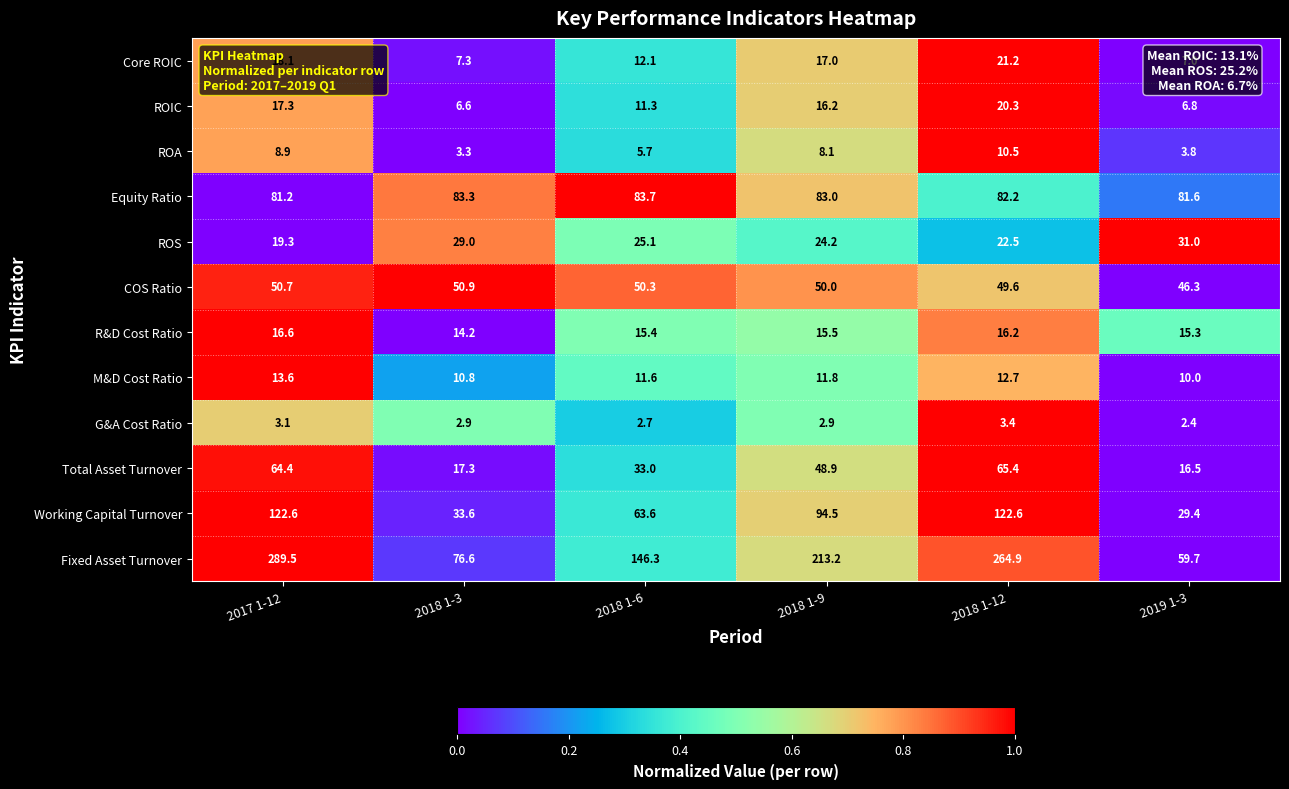

What is the total value across all series at 2018 1-3?

335.8